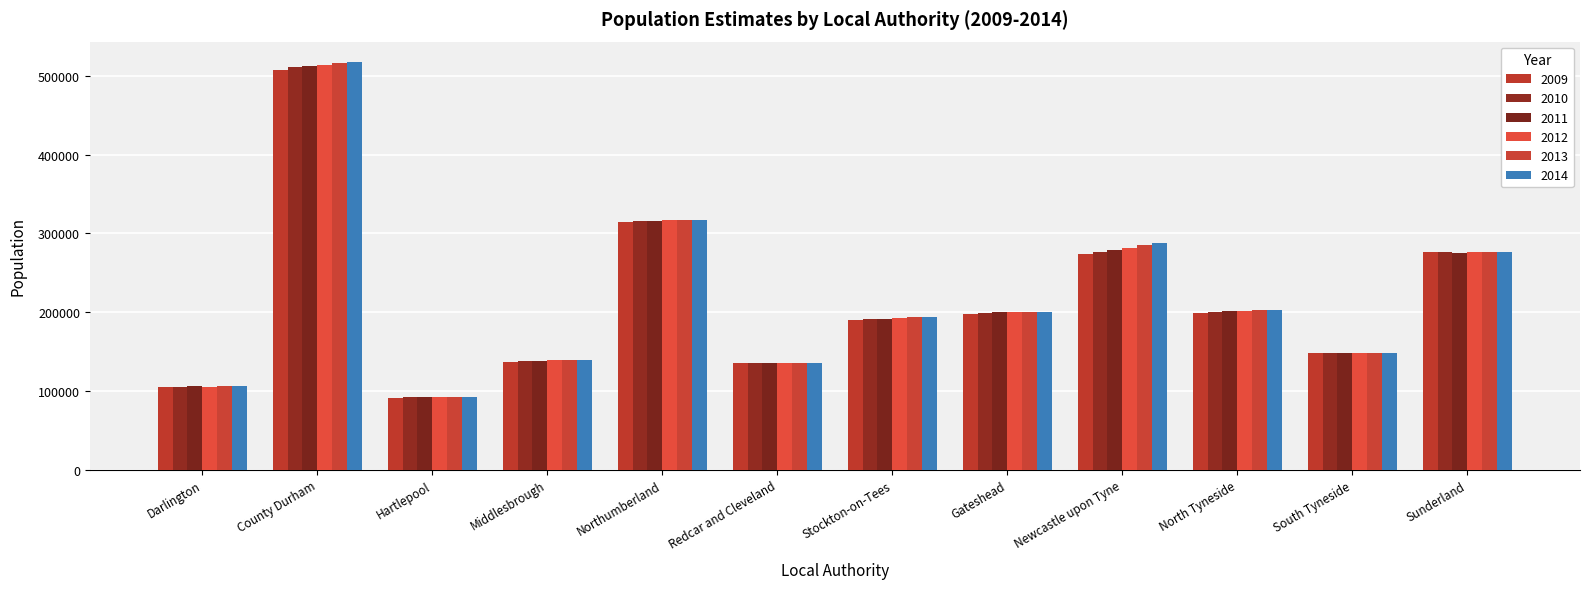

What is the label of the 1st bar from the right?

Sunderland